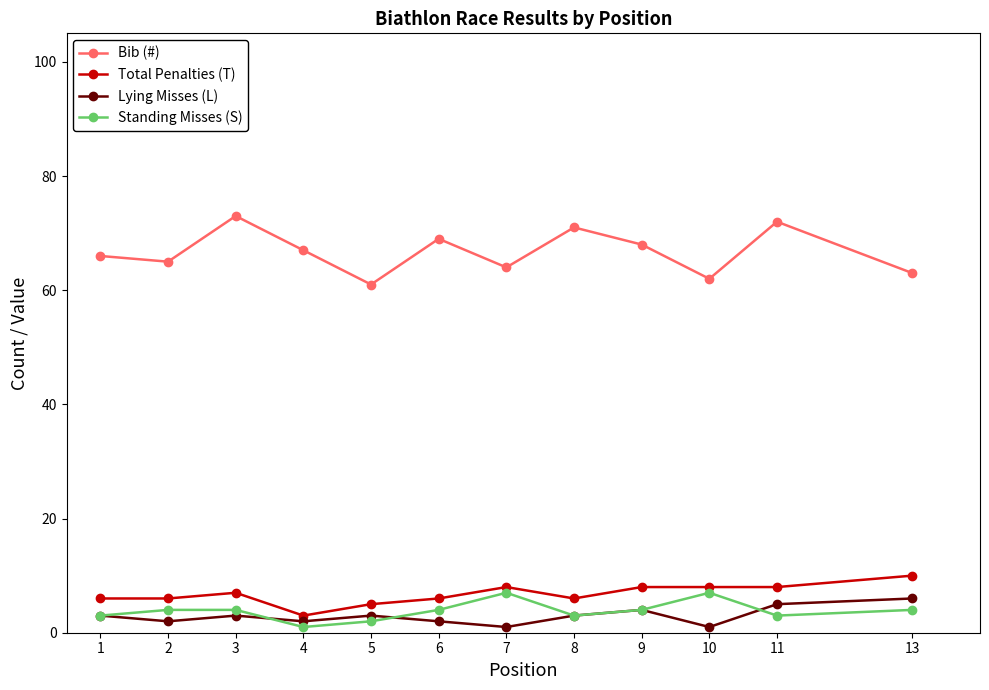

True or false: Lying Misses (L) has more than 0 points higher than both neighbors.

True